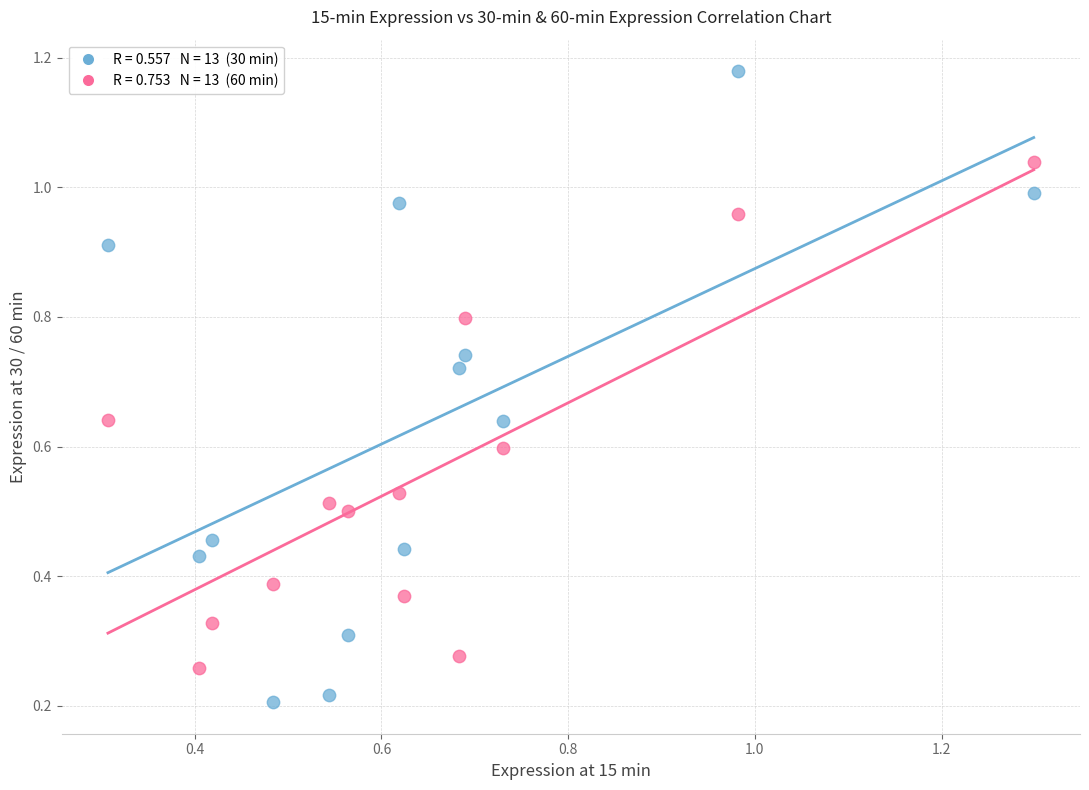

How many points are shown in the scatter plot?

26